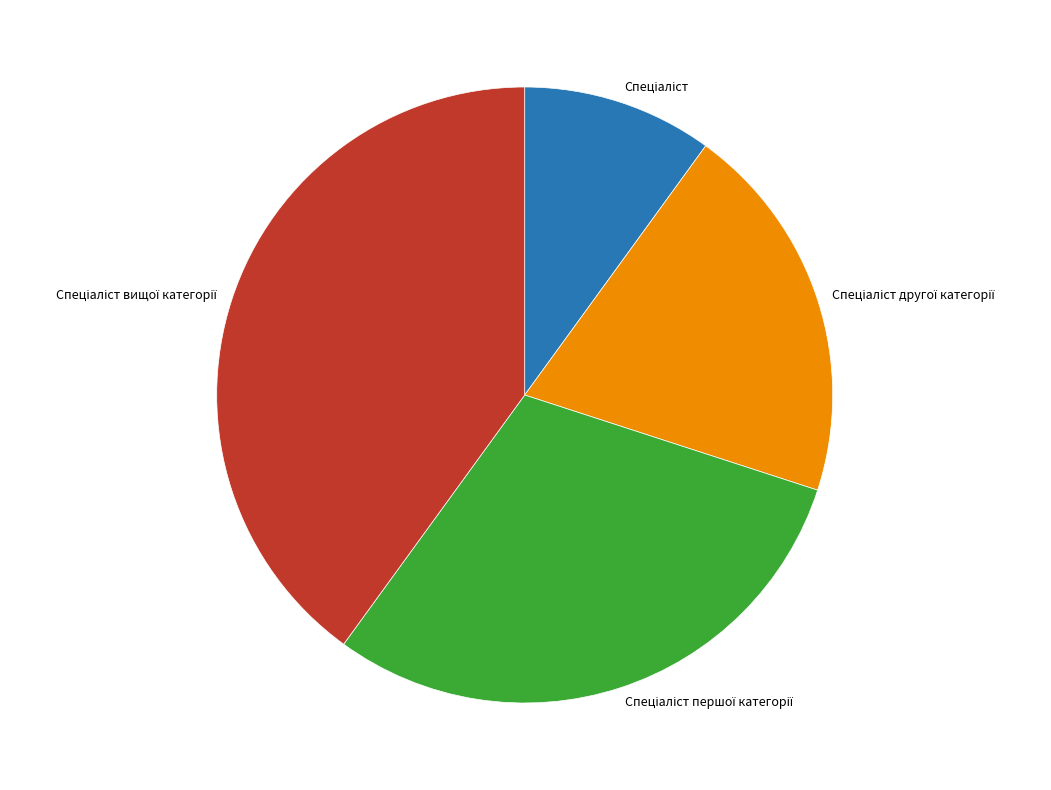

Is there any slice that represents more than half of the pie?

No